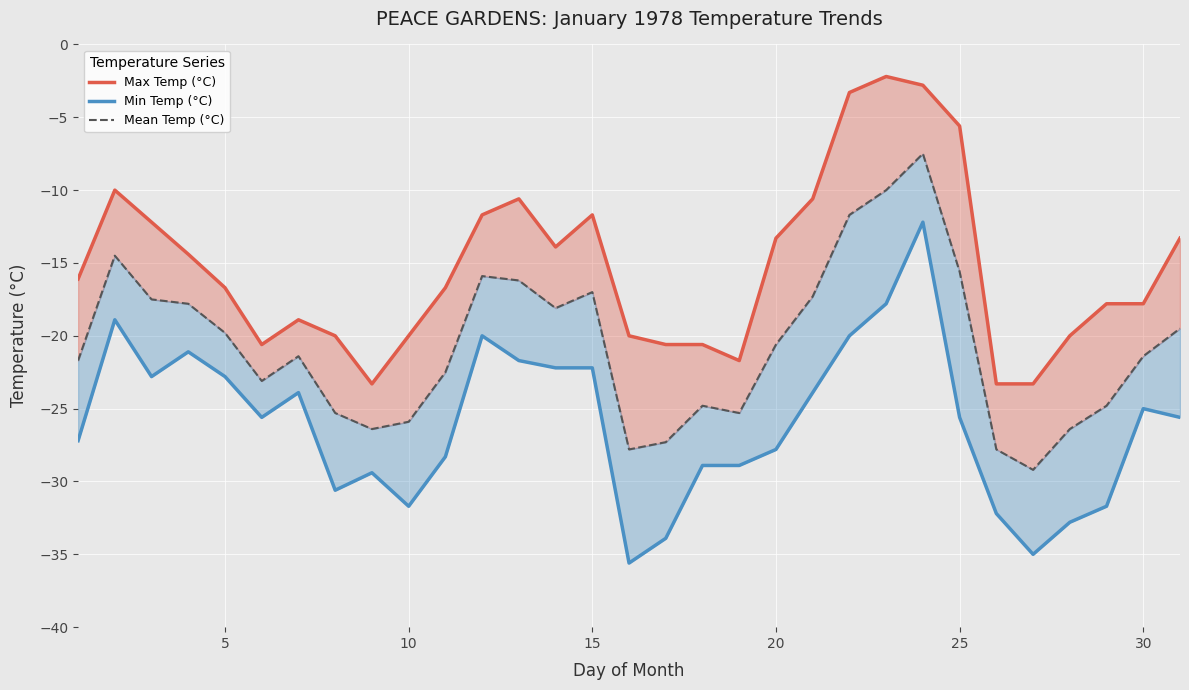

Does the chart display data point markers on the line(s)?

No